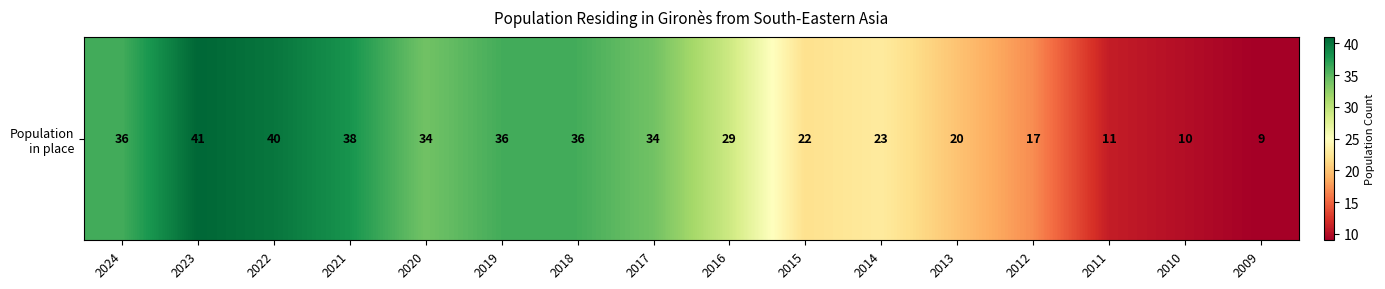

How many distinct data groups are displayed?

1